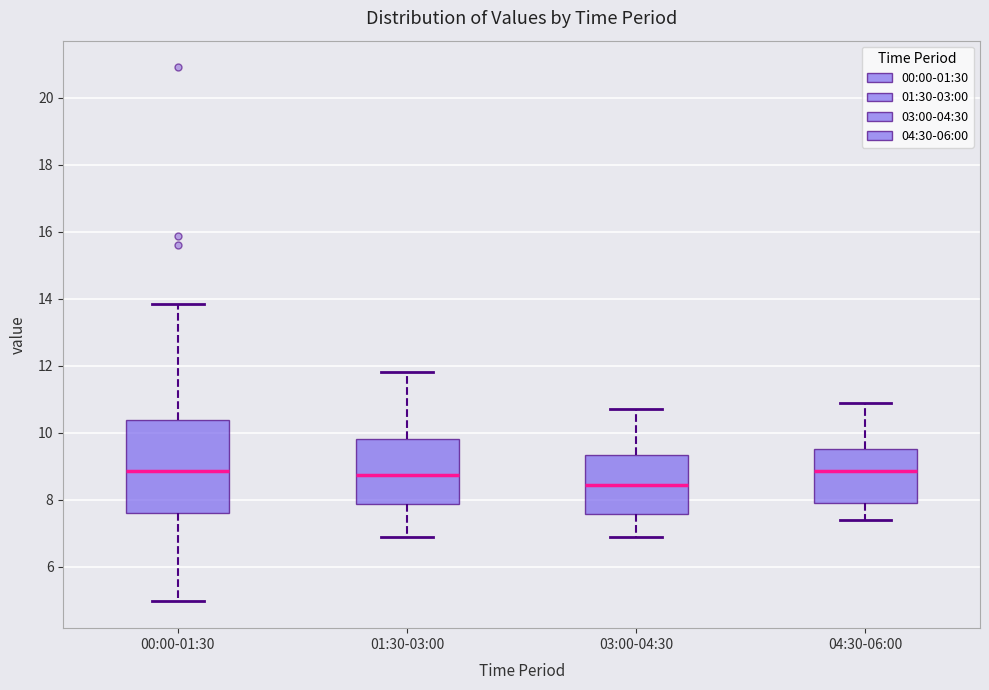

Comparing the boxes themselves (not the whiskers), which one is the tallest?

00:00-01:30